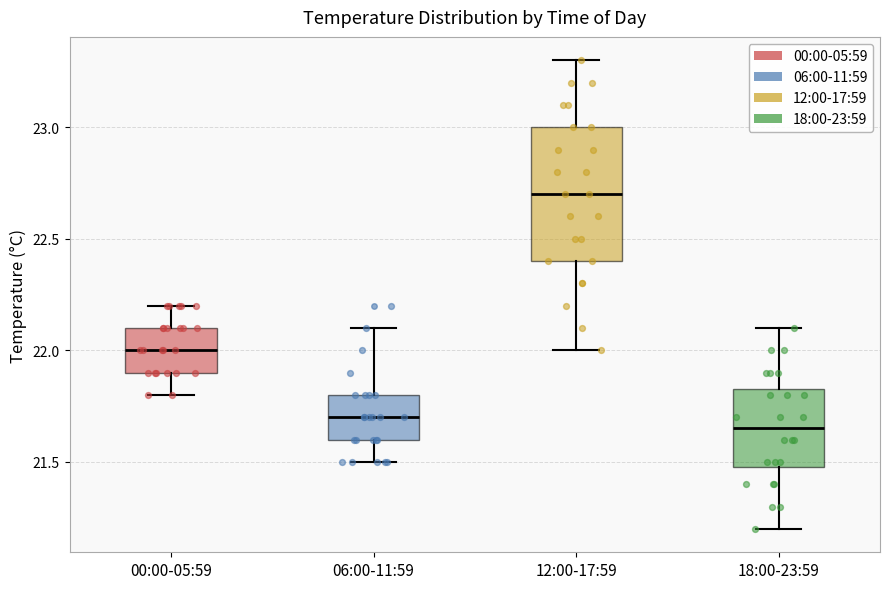

Reading left to right, read every box against the y-axis: the position of its median line, the range the box covers, and the ends of its whiskers. The values are not printed on the chart, so give them approximately, as read against the axis.

00:00-05:59: median 22.00, box 21.90 to 22.10, whiskers 21.80 to 22.20
06:00-11:59: median 21.70, box 21.60 to 21.80, whiskers 21.50 to 22.10
12:00-17:59: median 22.70, box 22.40 to 23.00, whiskers 22.00 to 23.30
18:00-23:59: median 21.65, box 21.50 to 21.85, whiskers 21.20 to 22.10